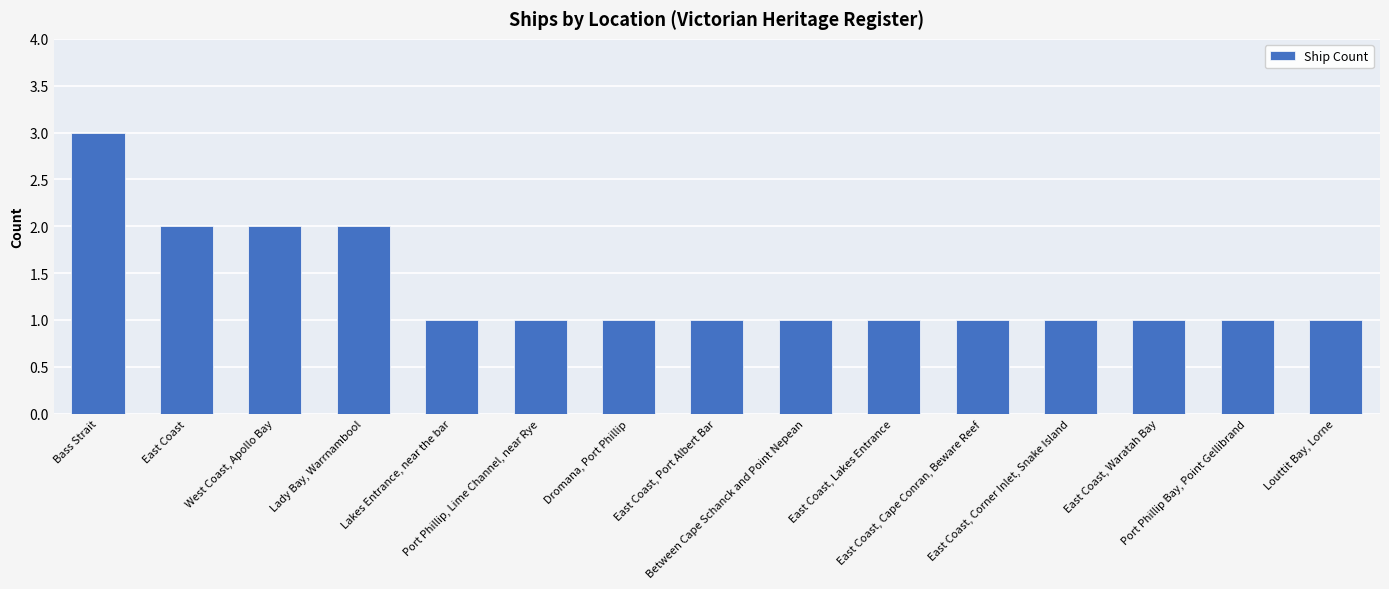

Reading left to right, list all the values displayed in this chart.

3	2	2	2	1	1	1	1	1	1	1	1	1	1	1